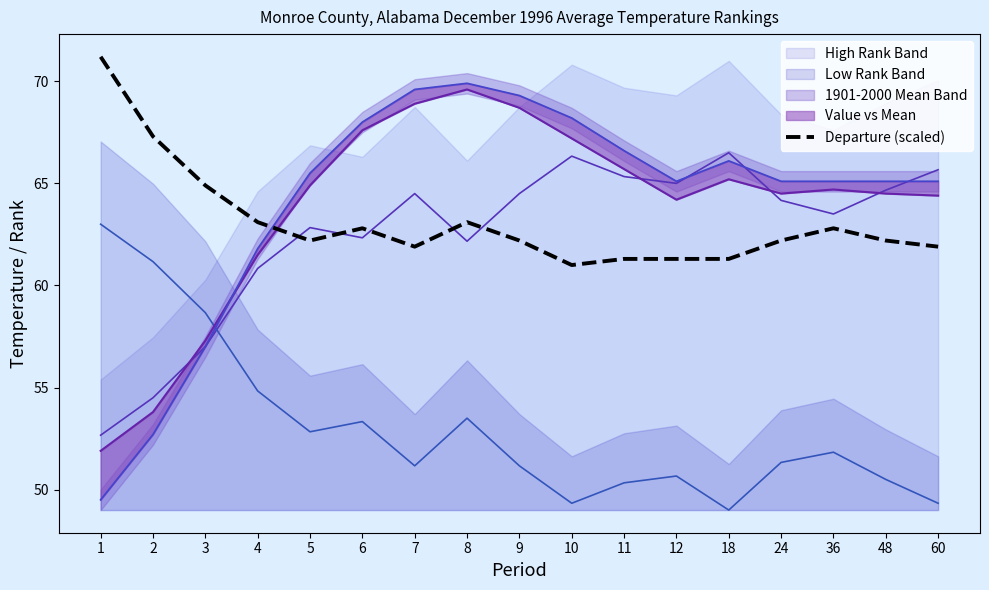

How many values are below 62?

6